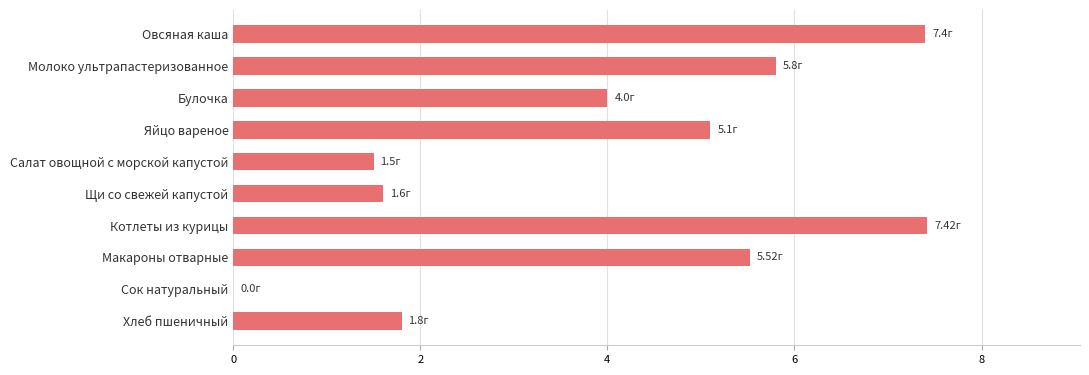

At which label is the value closest to 3?

Булочка